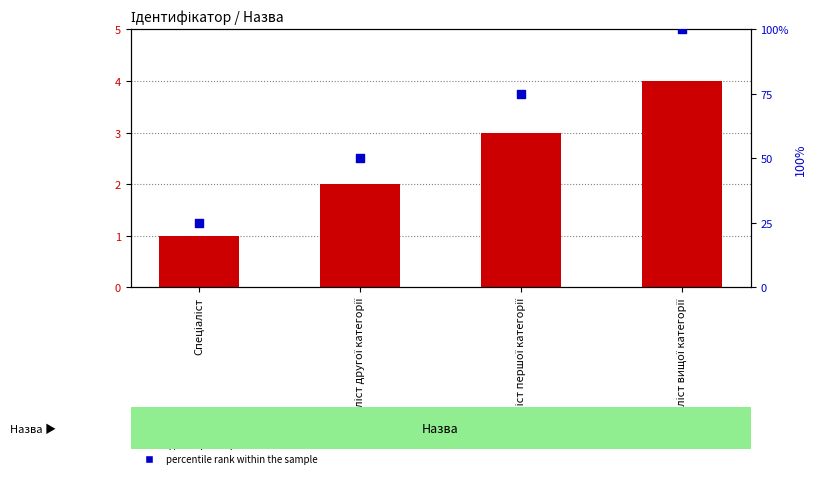

Which series has the largest total across all categories?

percentile rank within the sample